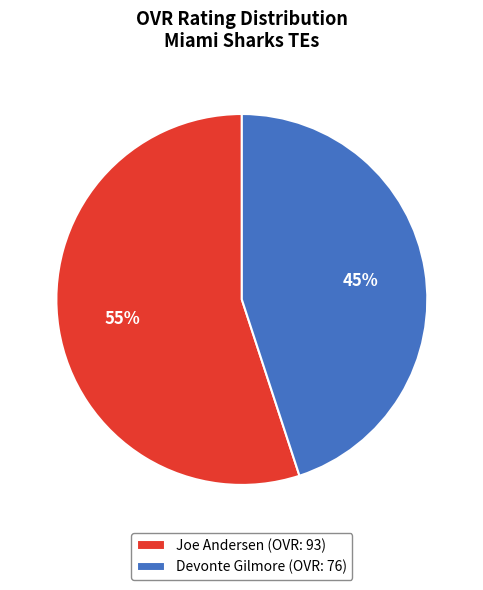

To the nearest percent, what portion does Devonte Gilmore represent?

45%